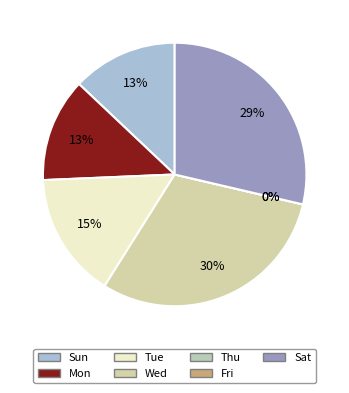

Is there a majority slice in this chart?

No